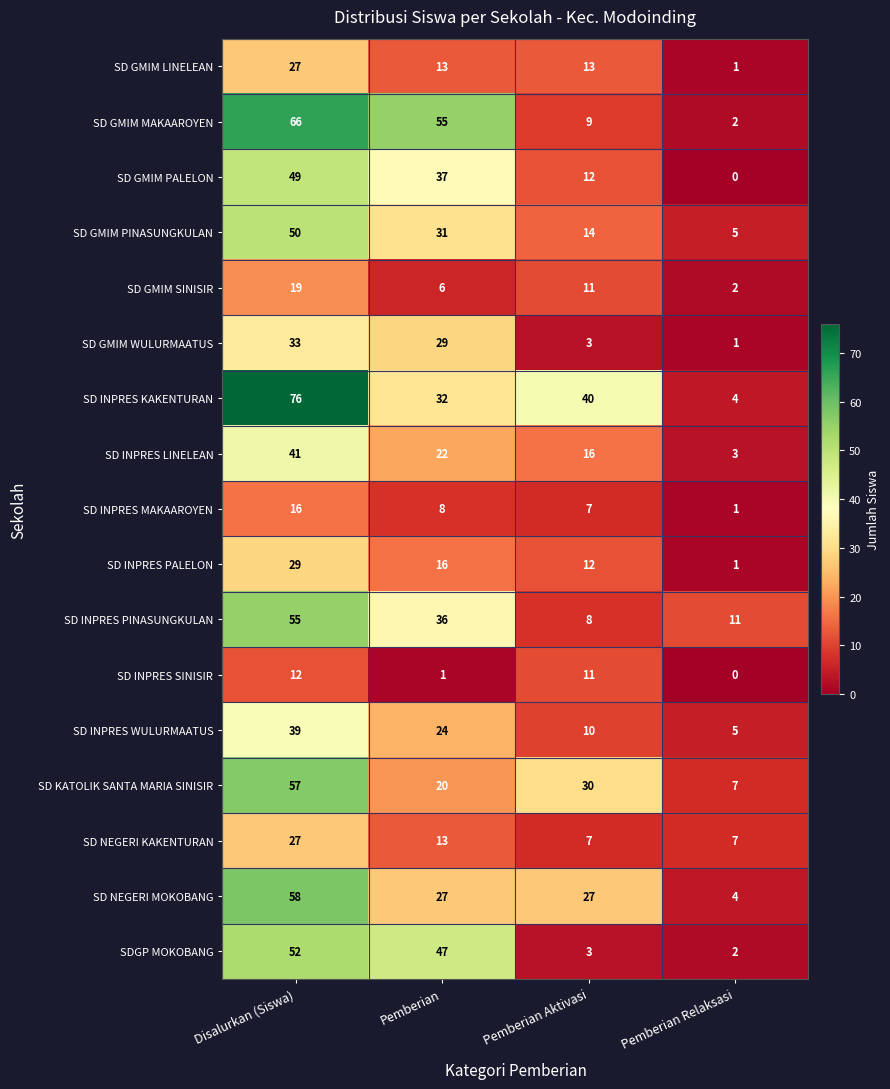

True or false: SD GMIM PALELON has a value of 50 at Pemberian.

False